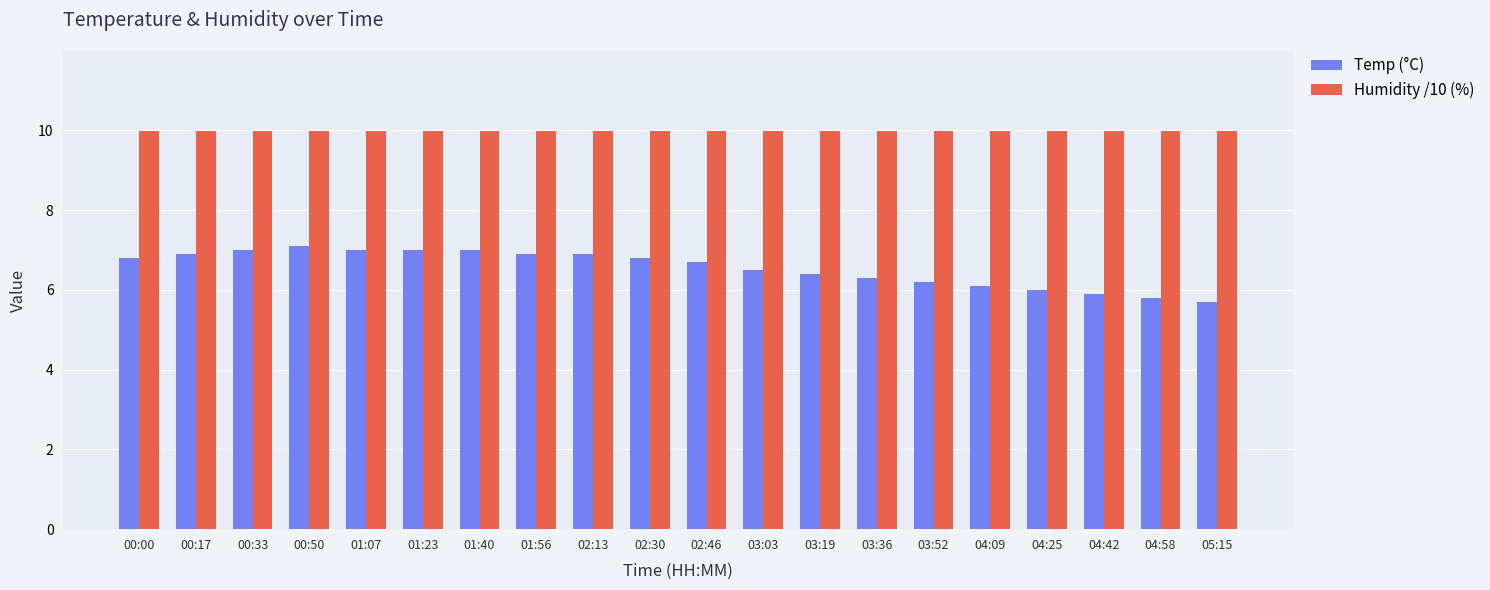

What is the greatest value displayed?

10.0